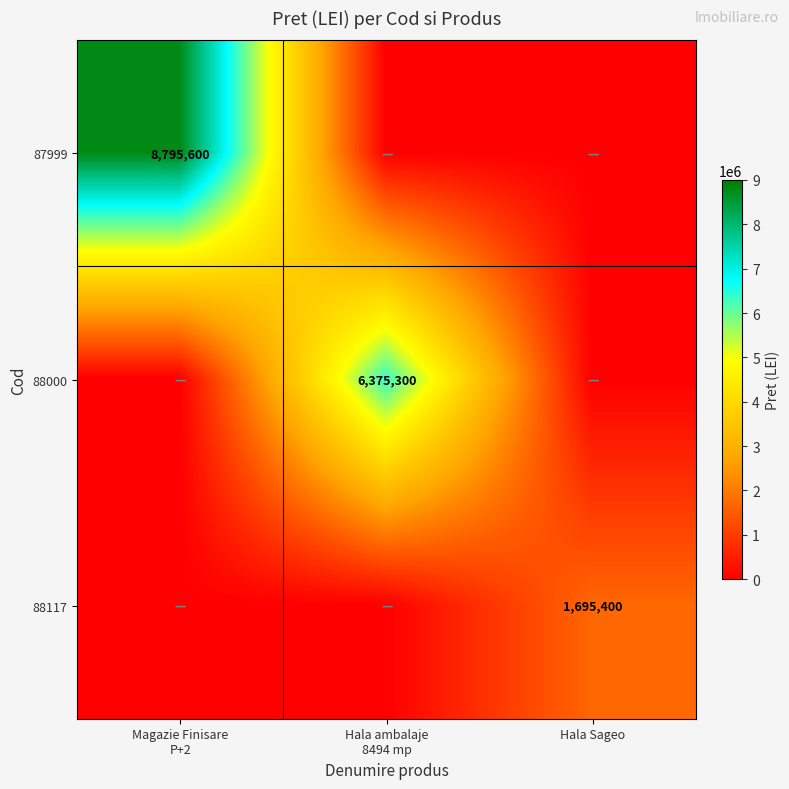

True or false: 87999 has a value of 0 at Hala Sageo.

True